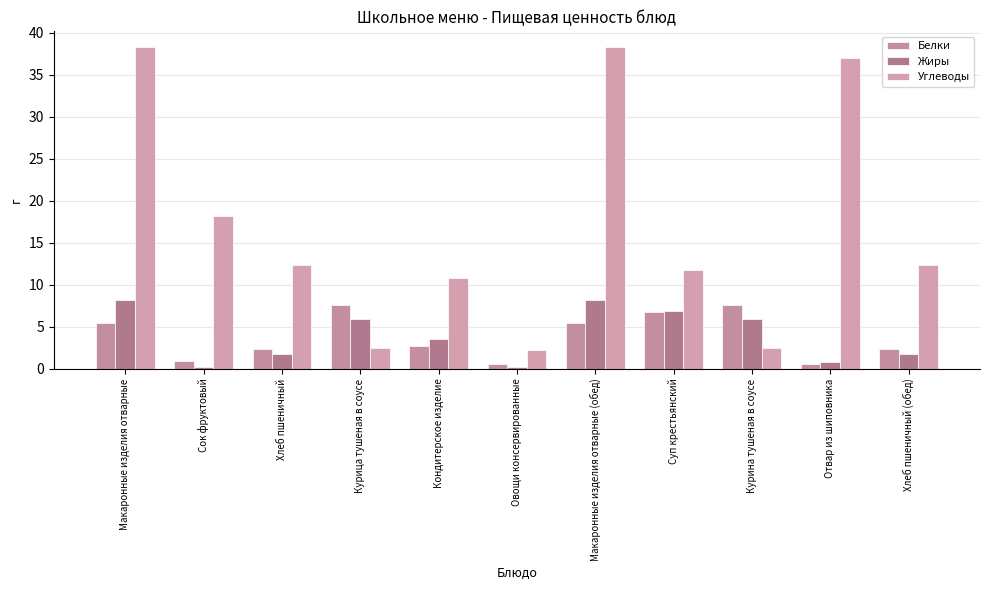

Reading left to right, list all the values displayed in this chart.

Белки: 5.5	1.0	2.4	7.6	2.7	0.6	5.5	6.7	7.6	0.6	2.4
Жиры: 8.2	0.2	1.8	5.9	3.6	0.2	8.2	6.9	5.9	0.8	1.8
Углеводы: 38.3	18.2	12.4	2.5	10.8	2.3	38.3	11.7	2.5	37.0	12.4